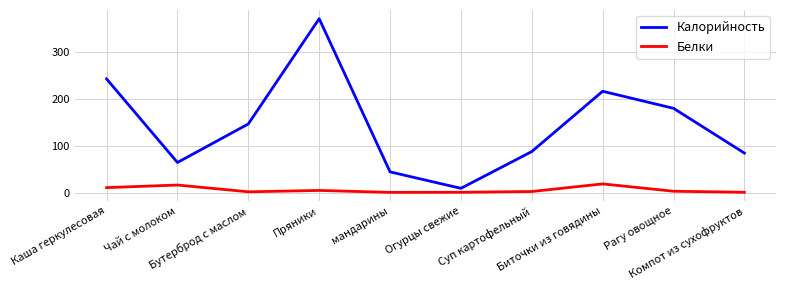

Is it true that Белки equals 0.6 at Компот из сухофруктов?

True